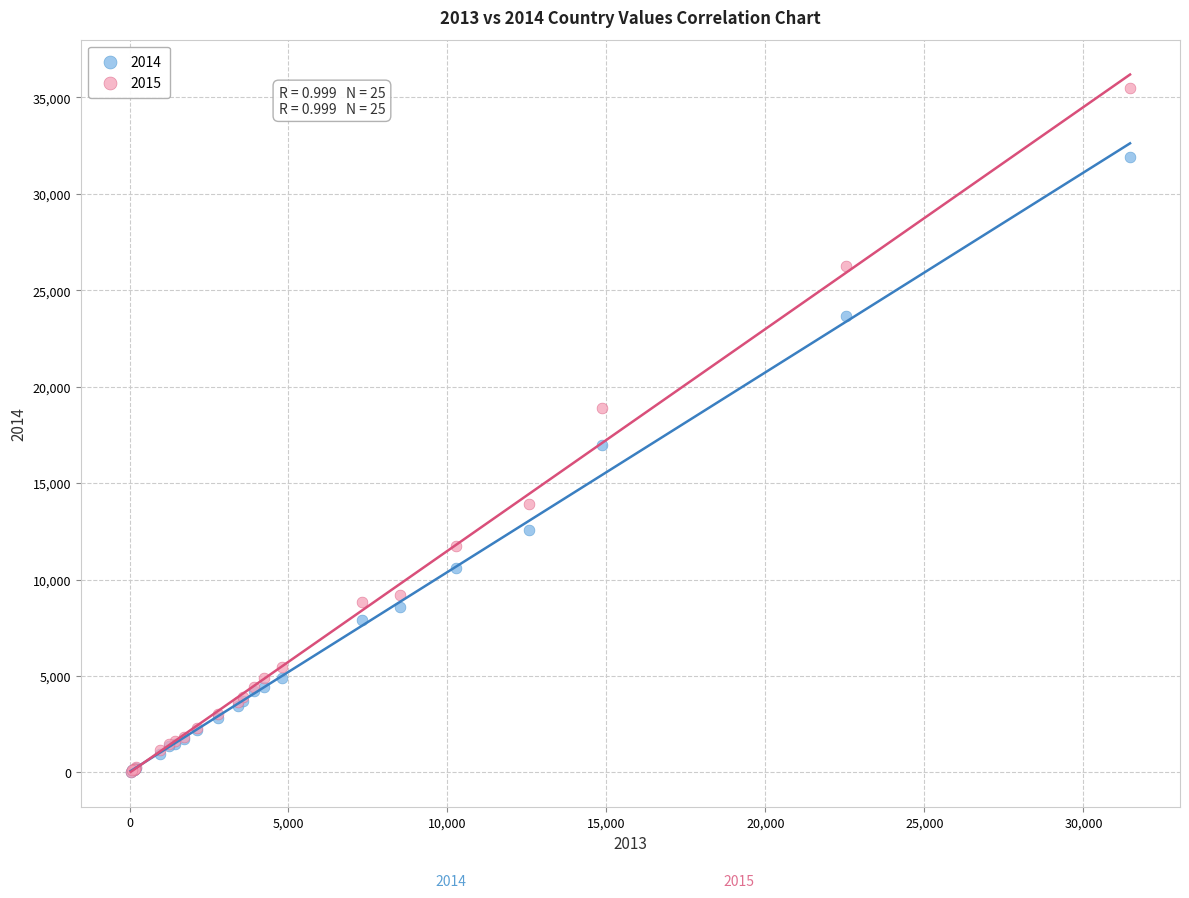

Which series has the widest spread of Y values?

2015